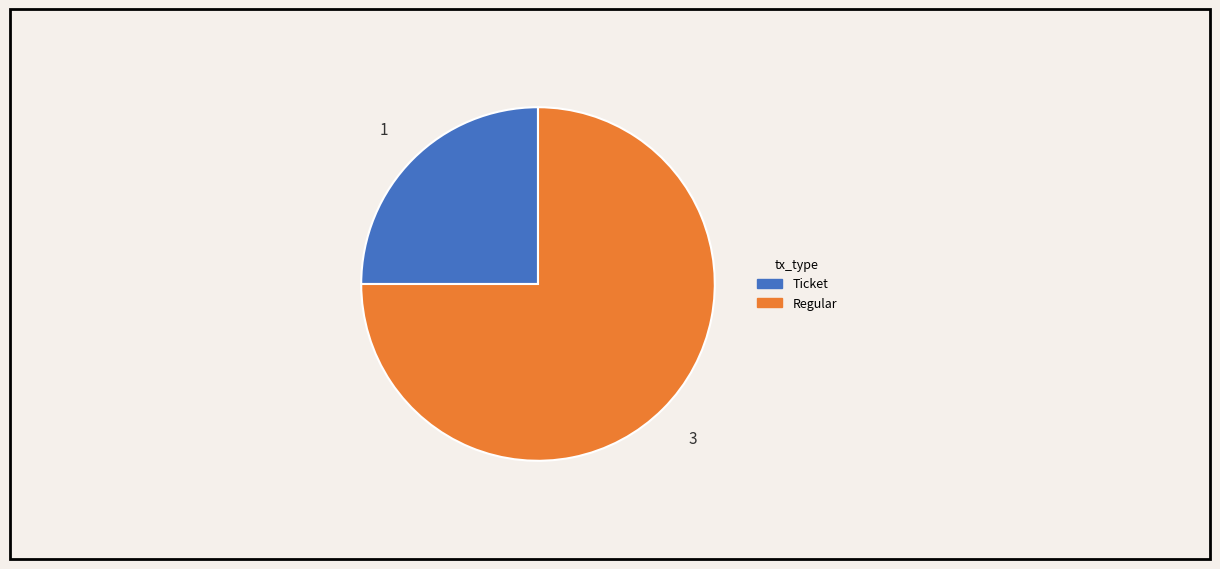

How many slices are in this pie chart?

2